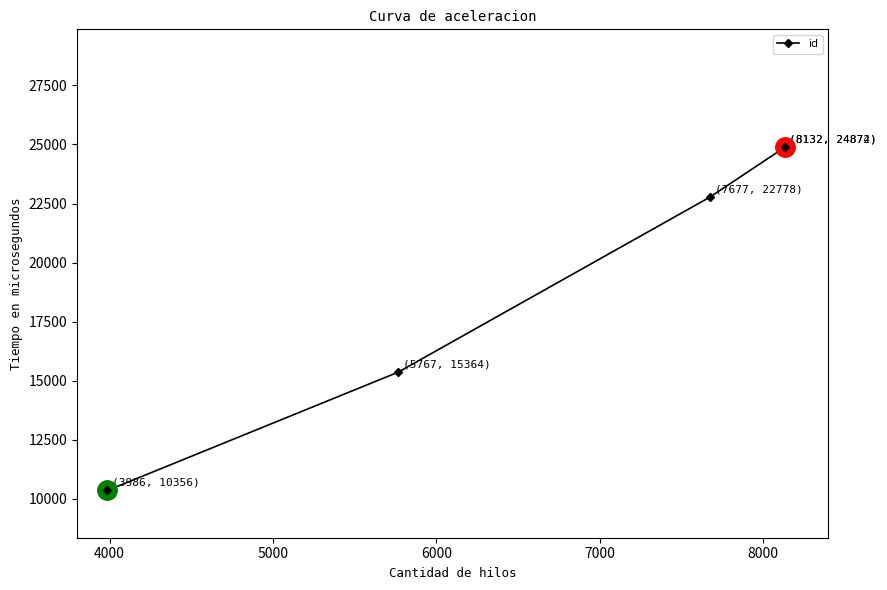

What is the minimum value shown in the chart?

10356